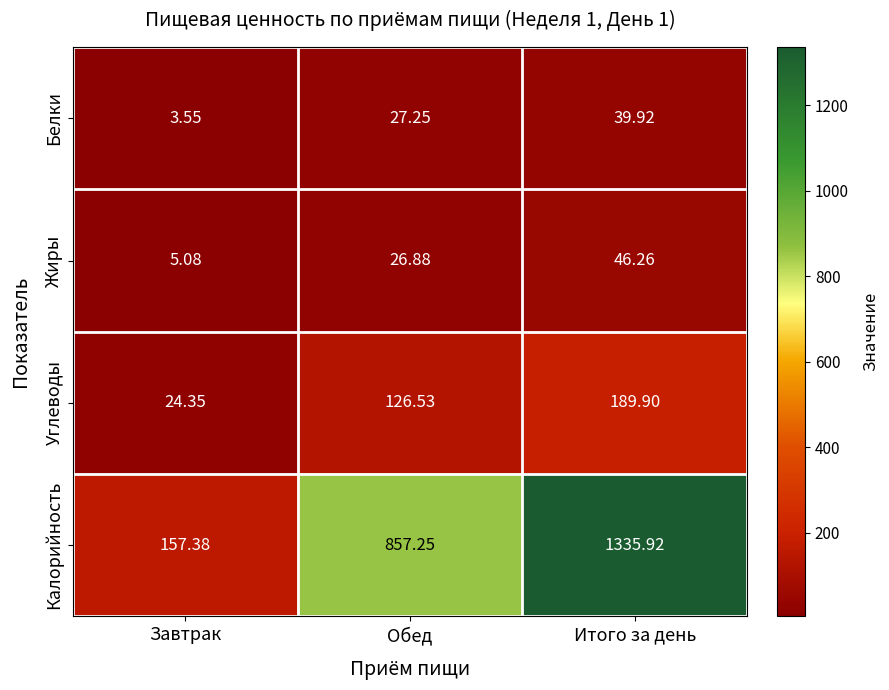

At which category does the chart reach its minimum across all series?

Завтрак